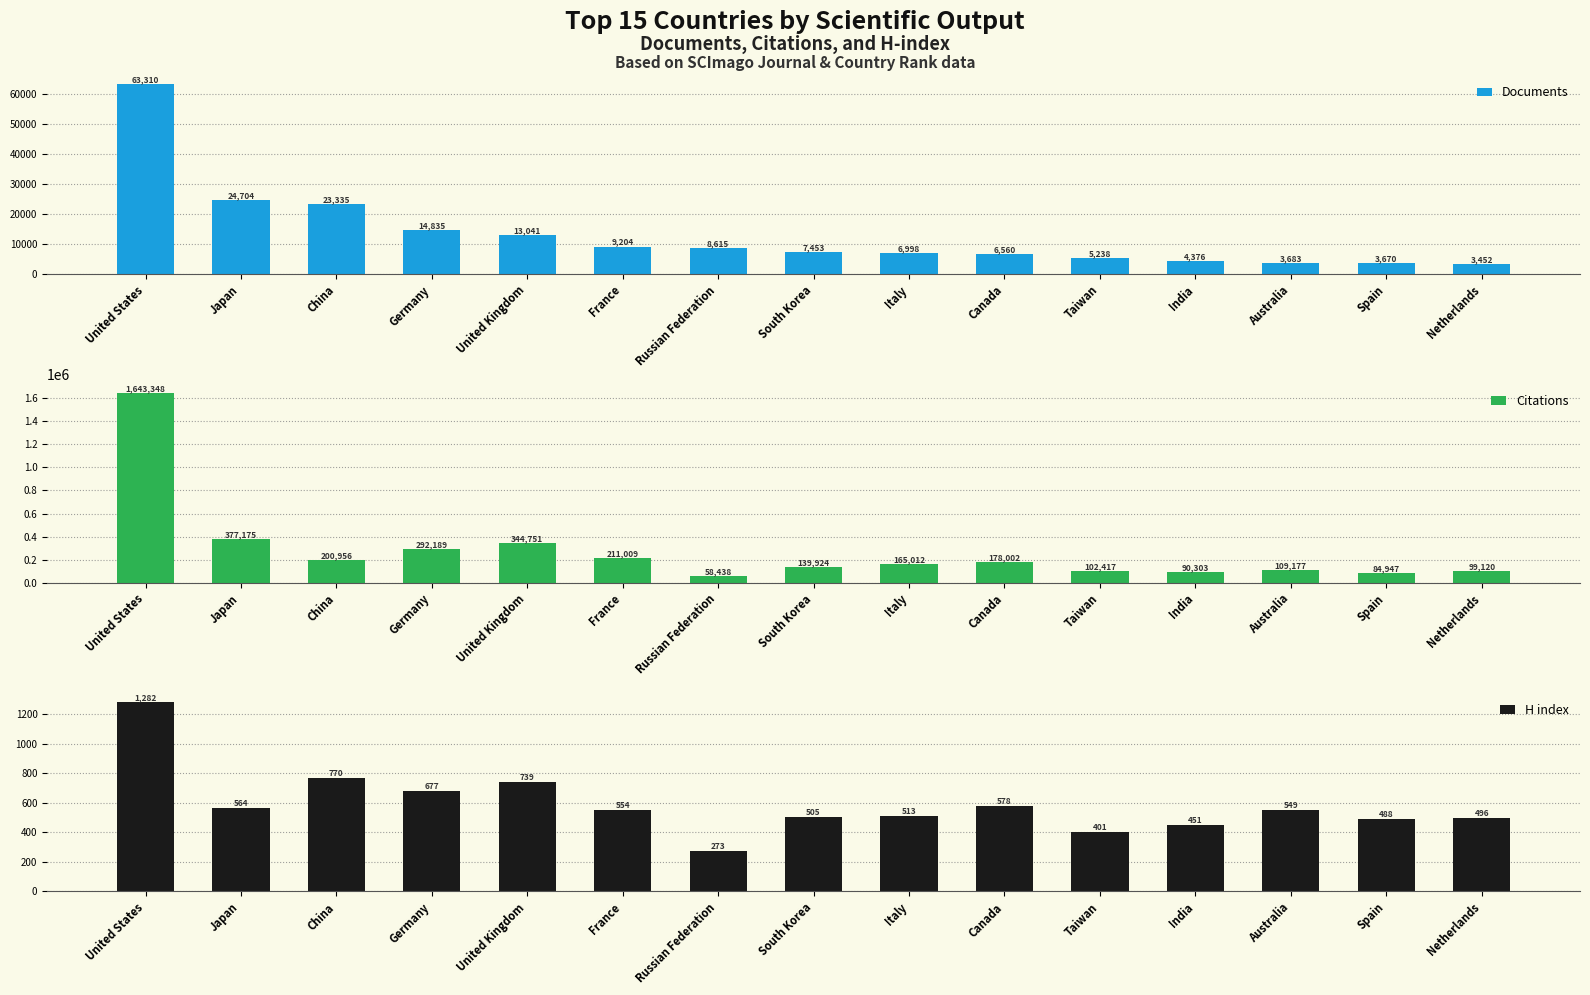

What position from the left is Italy?

9